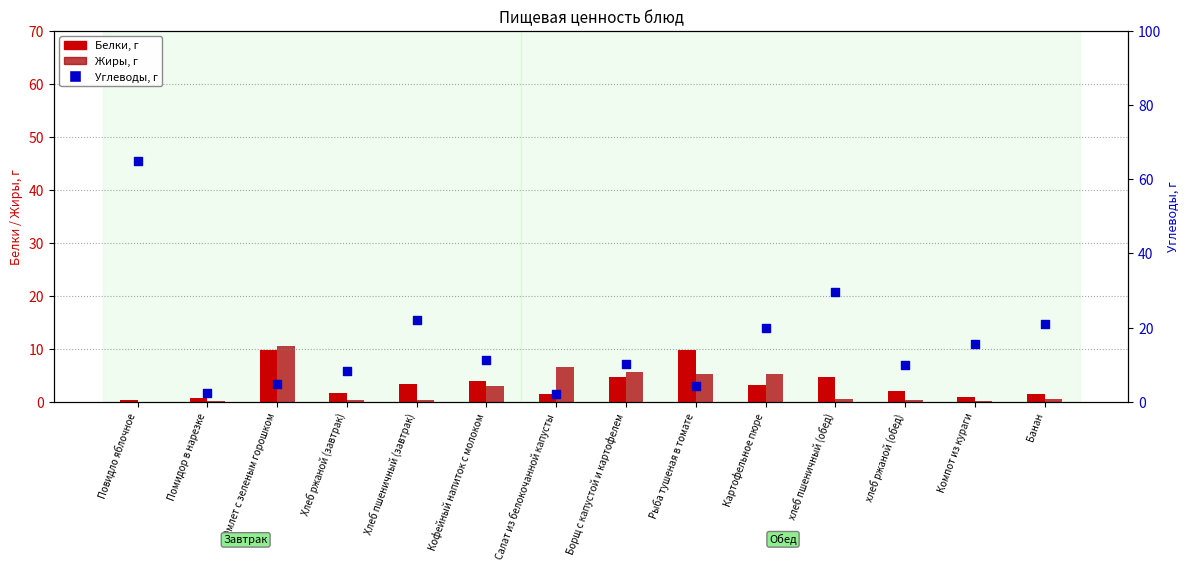

At which category is the sum across all series the highest?

Повидло яблочное